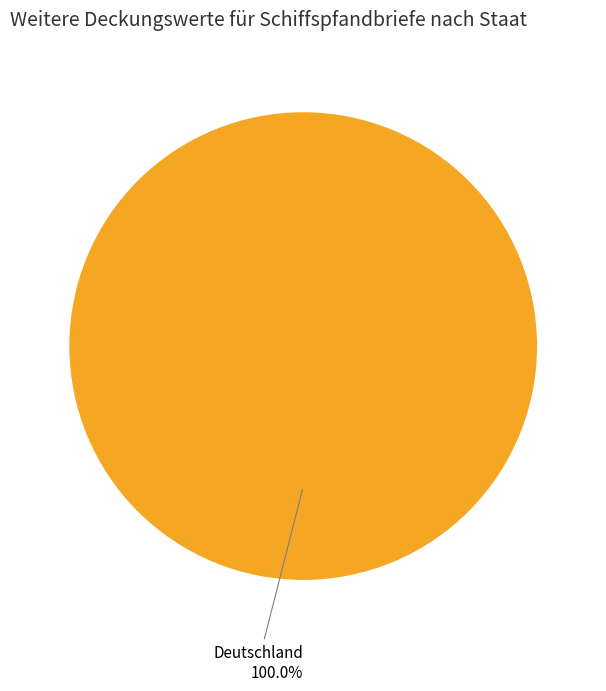

How many segments does this pie chart have?

1